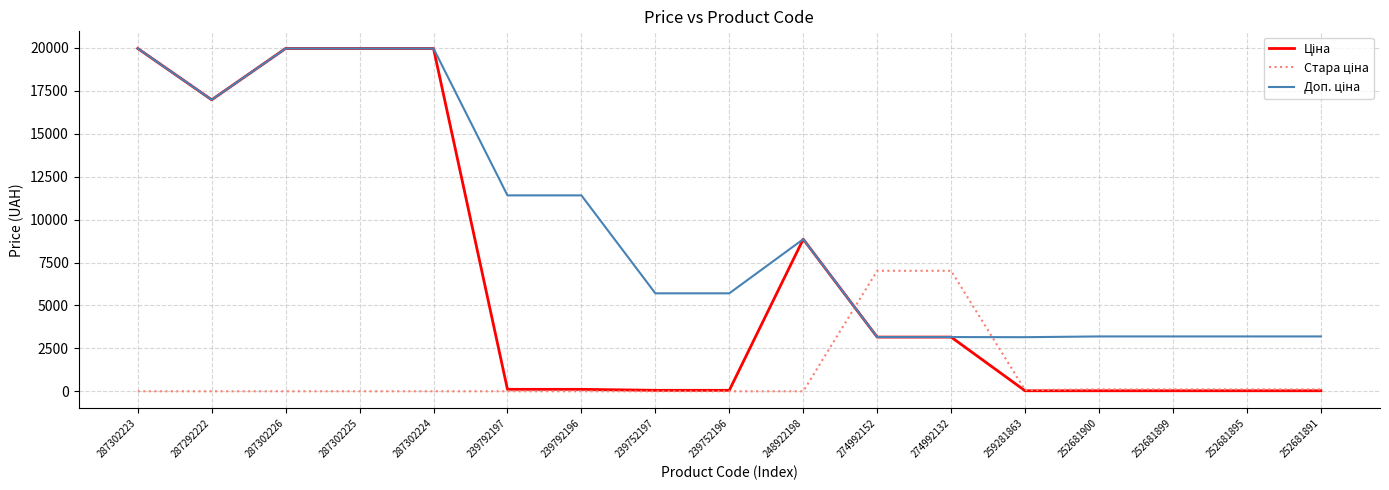

What is the greatest value displayed?

19964.2